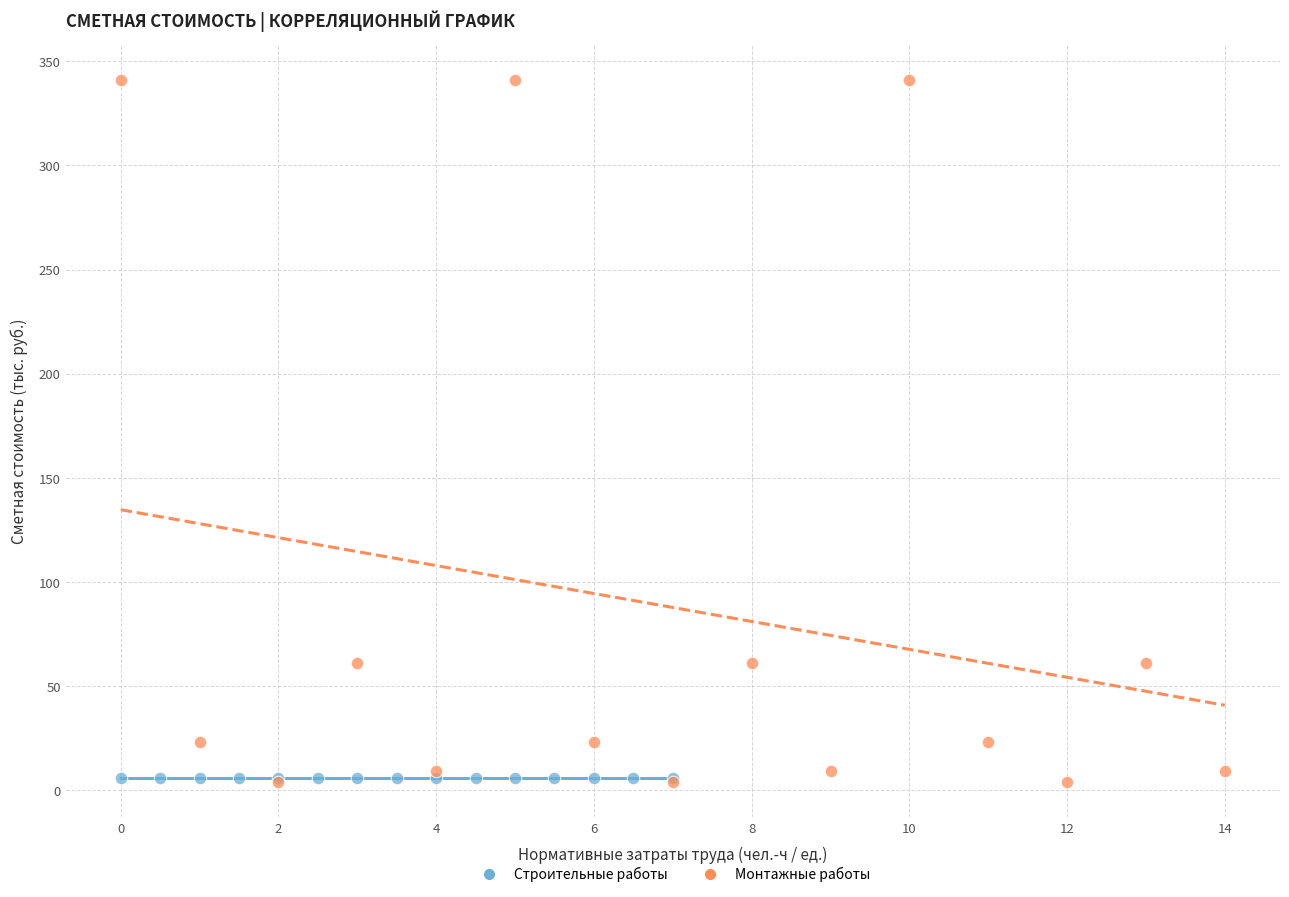

Which series contains the highest Y value?

Монтажные работы